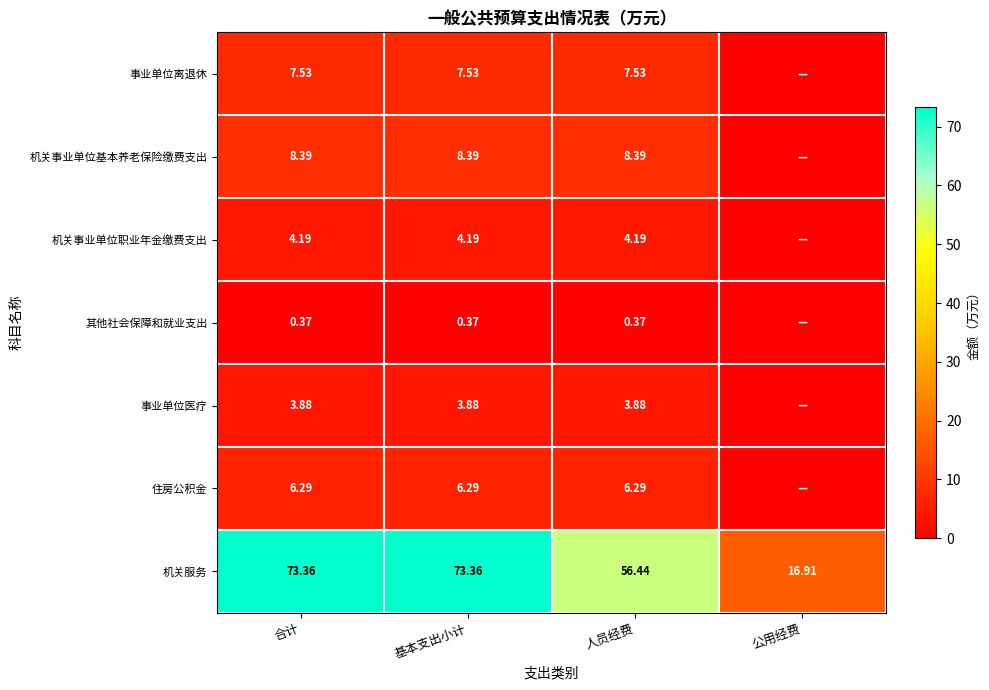

Between 合计 and 人员经费, which series saw the biggest shift?

机关服务